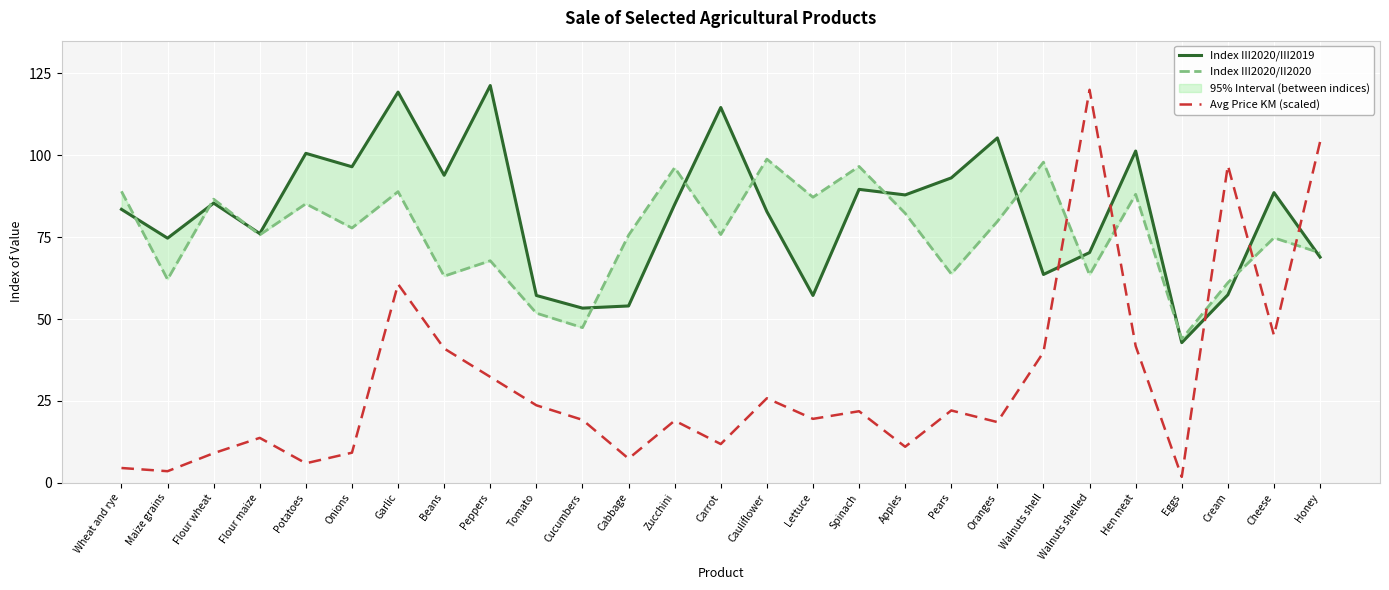

What is the average value of the Avg Price KM (scaled) series?

30.7